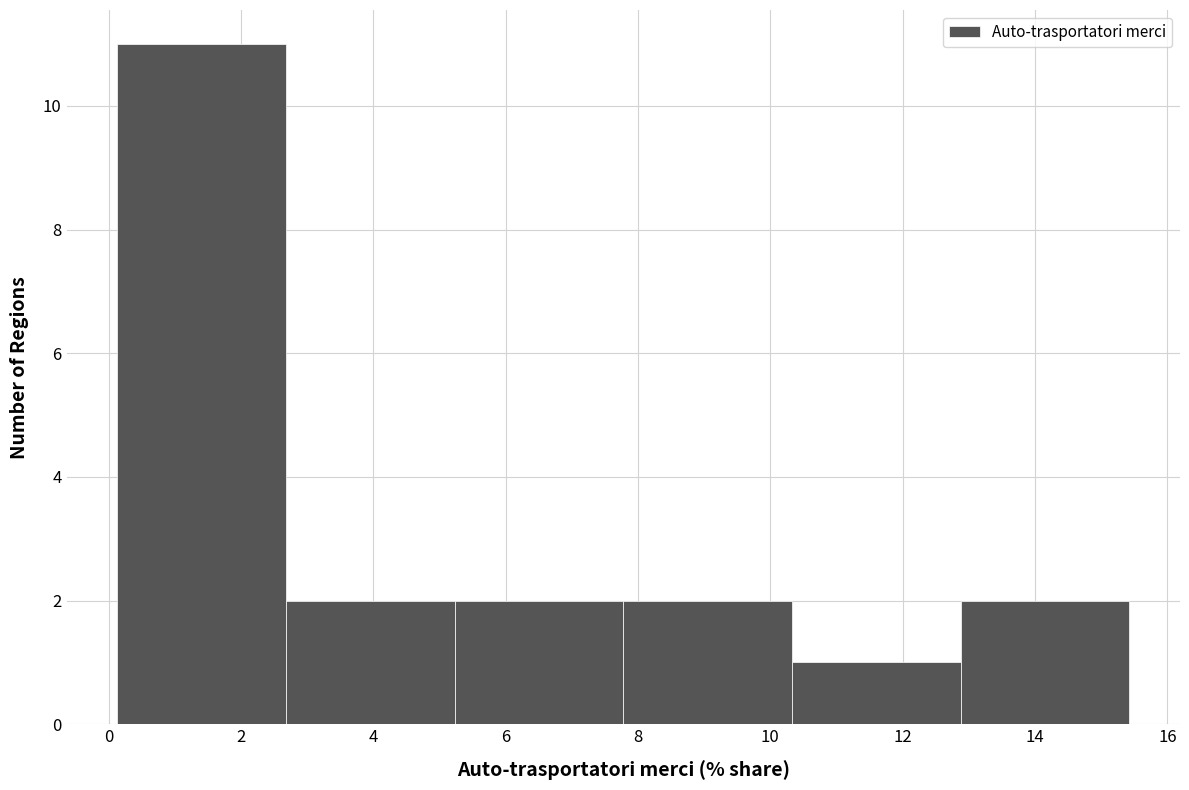

Over which range of the x-axis is the bar tallest?

0.2 to 2.6